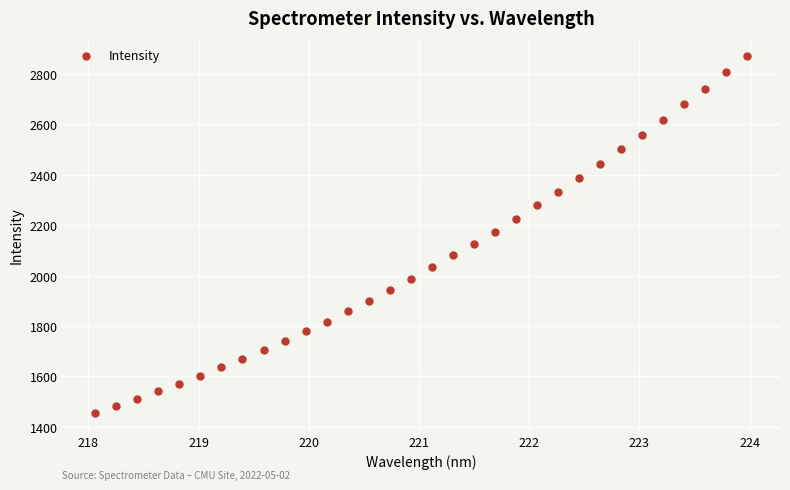

What is the range of X values (max minus min)?

5.9